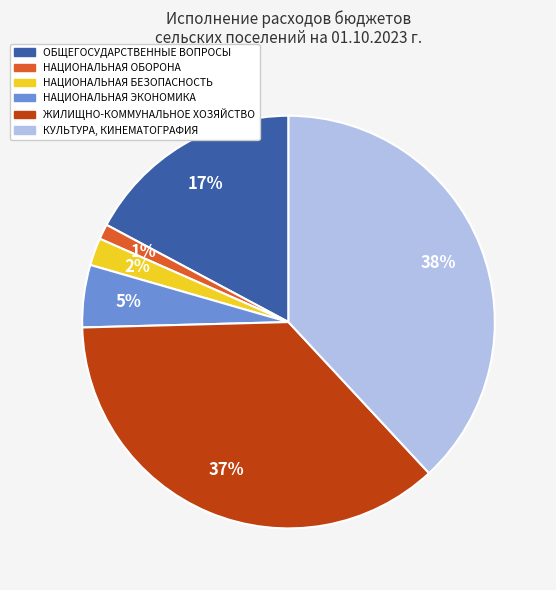

Does any single category account for the majority?

No